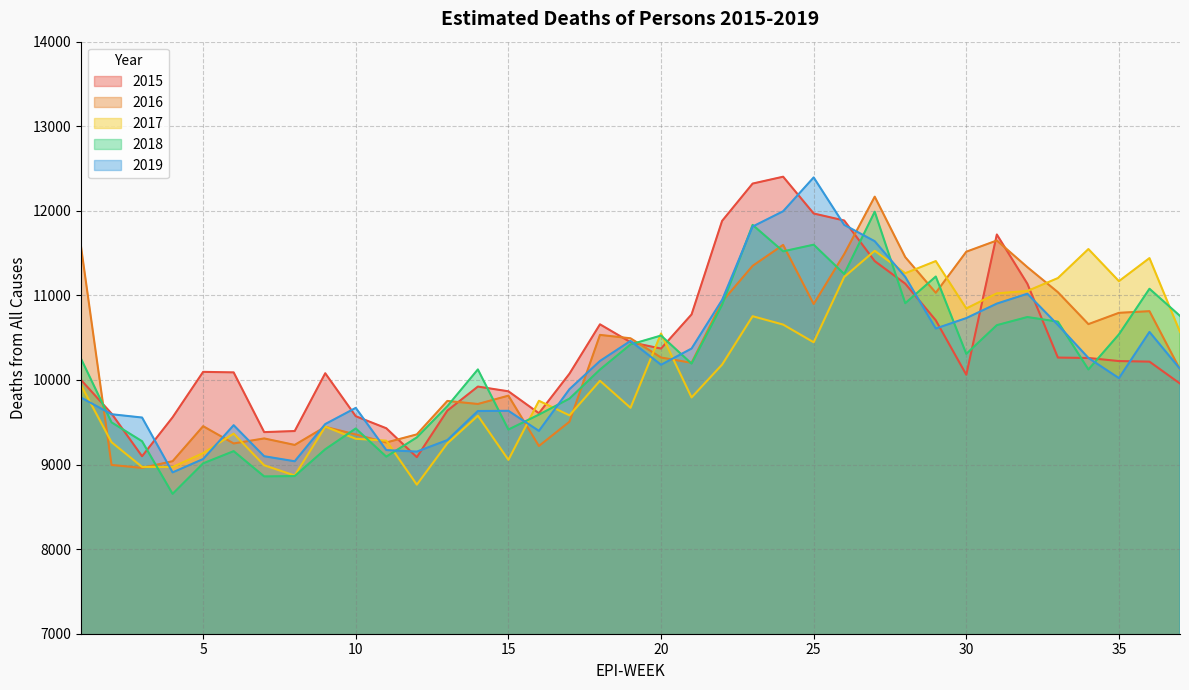

The value of 2017 at 9 is 13631.7. True or false?

False